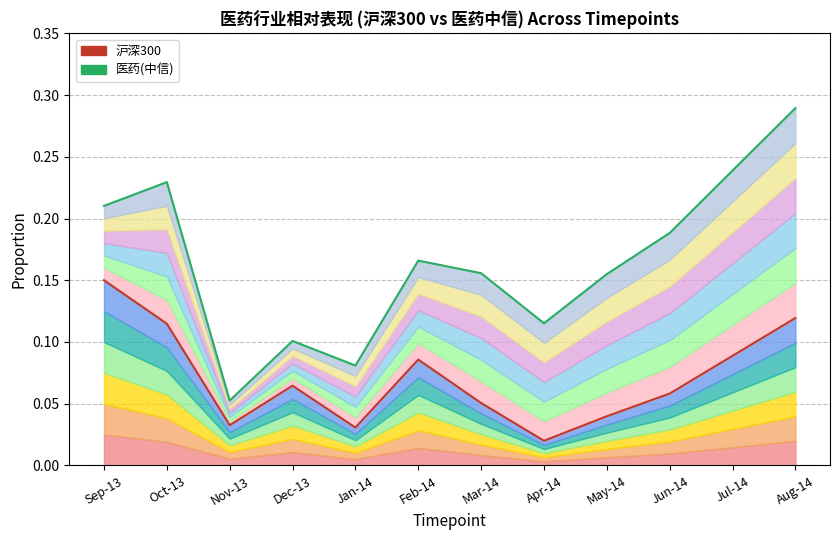

What are all the series names shown in the legend?

沪深300, 医药(中信)